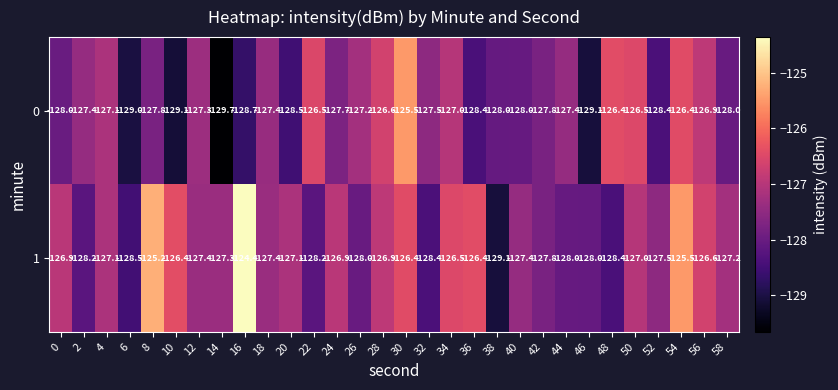

What is the sum of the 1 values at 58 and 8?

-252.4